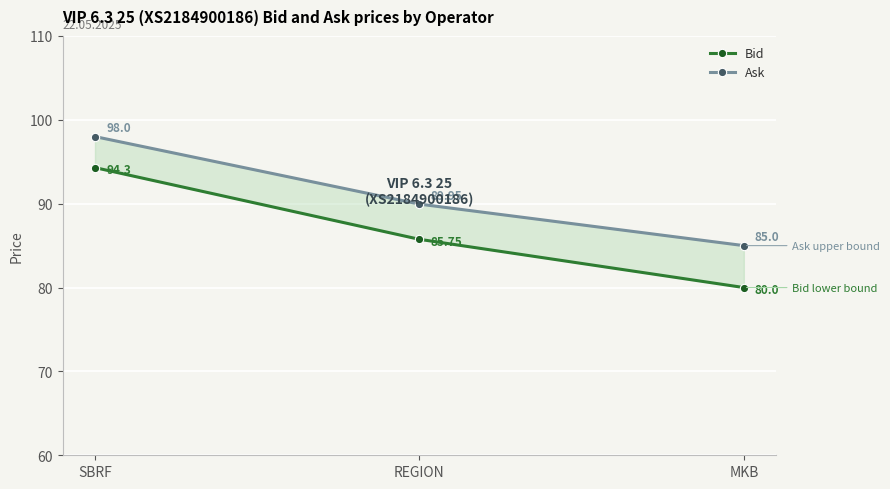

What position from the right is SBRF?

3